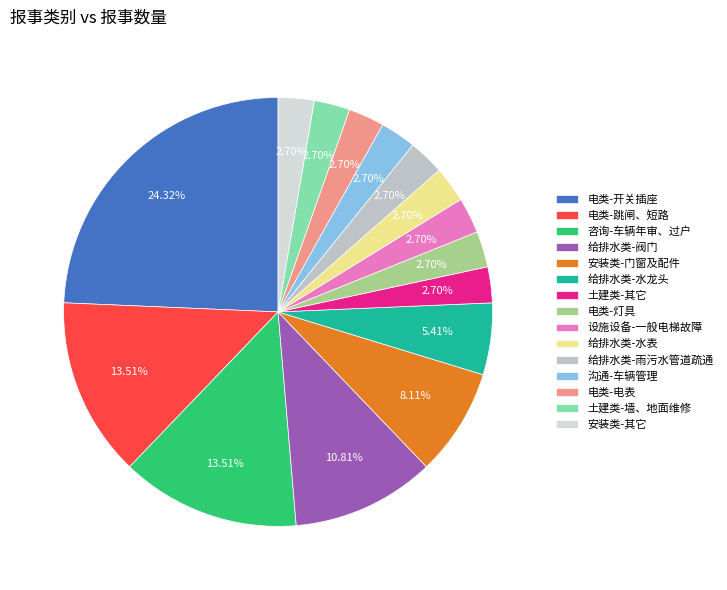

Count the number of slices in the pie.

15